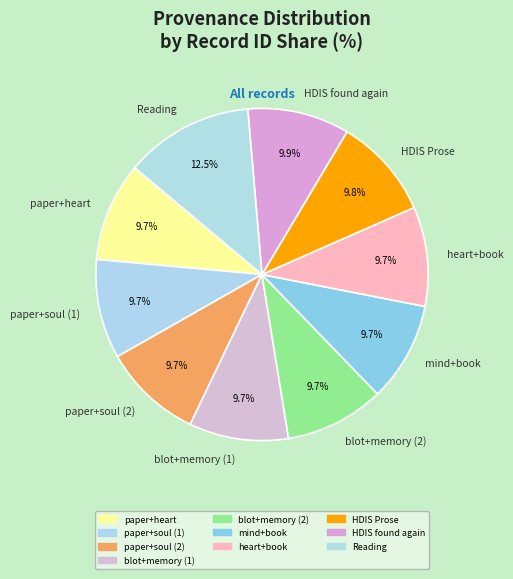

Is there any slice that represents more than half of the pie?

No